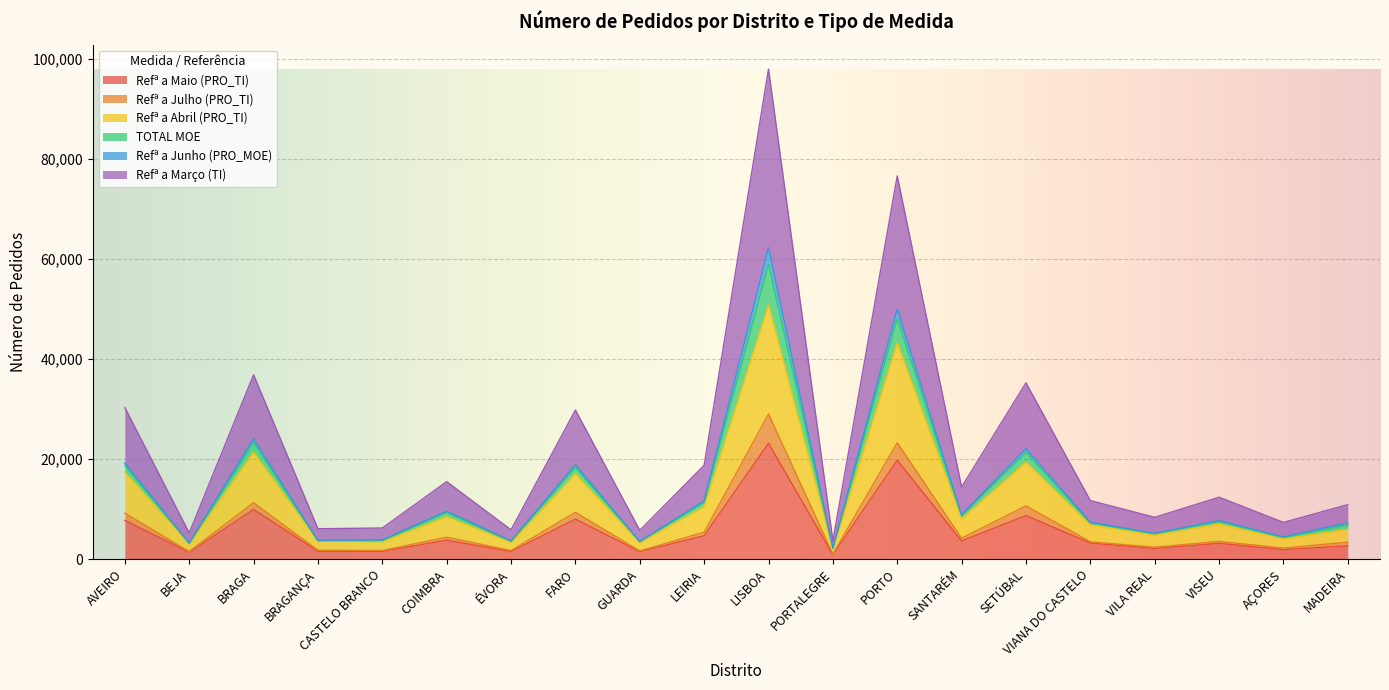

What is the value of the Refª a Maio (PRO_TI) point at the 5th from the left?

1541